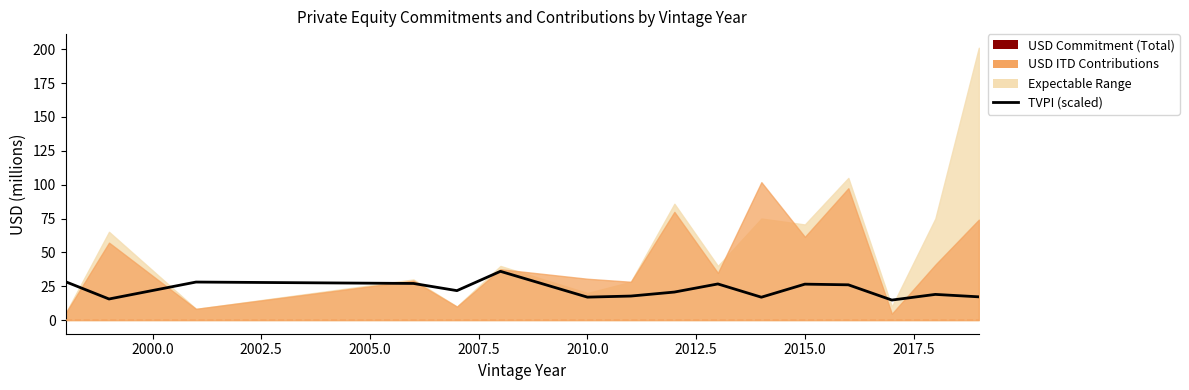

How many interior local valleys (lower than both neighbors) does the data have?

5